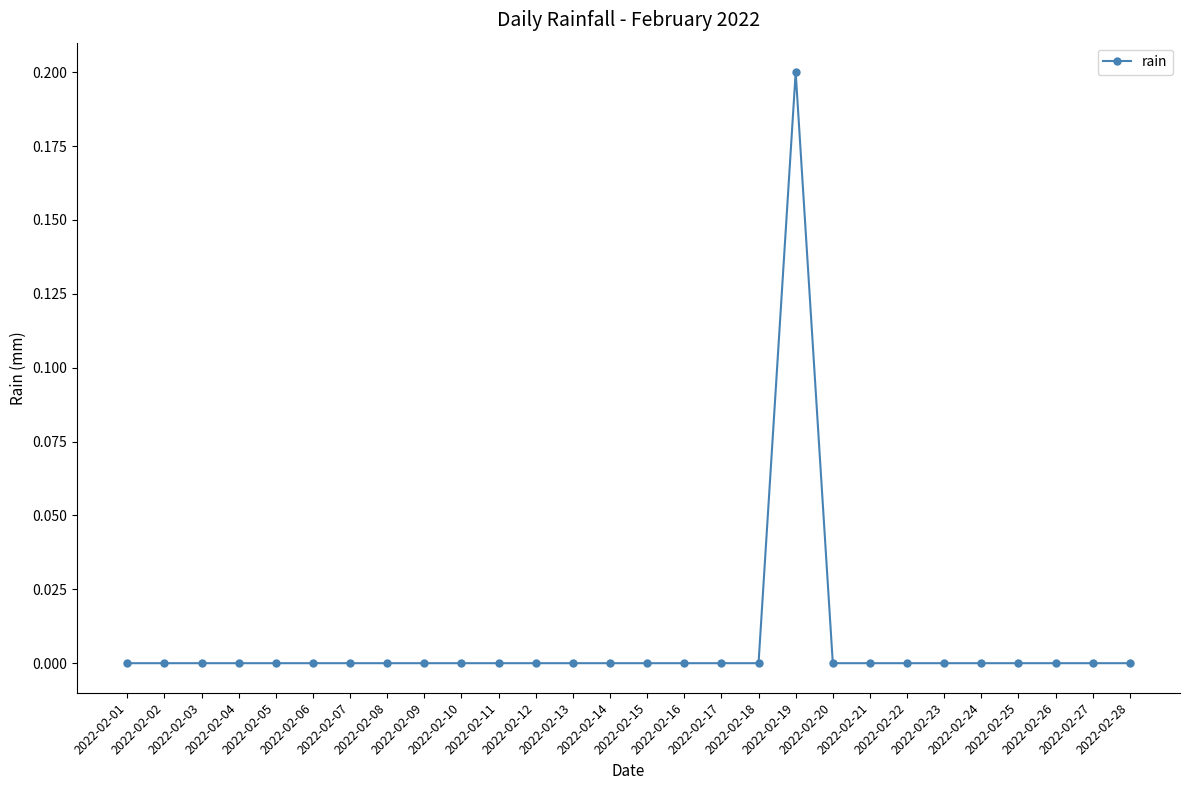

What is the value of the 19th point from the left?

0.2